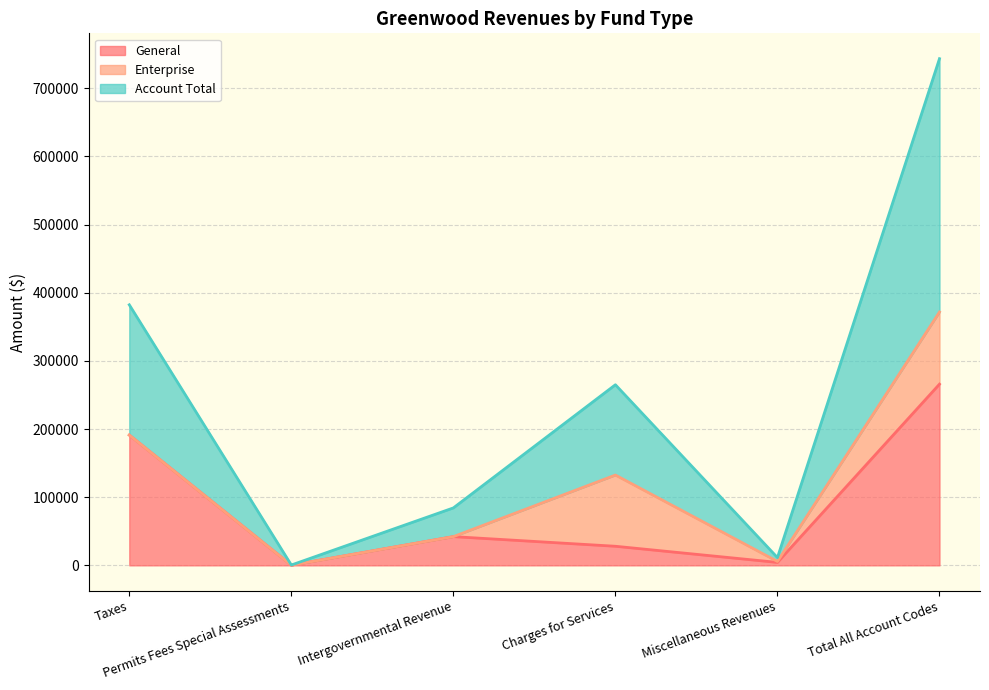

At how many categories does at least one series exceed 162986?

2